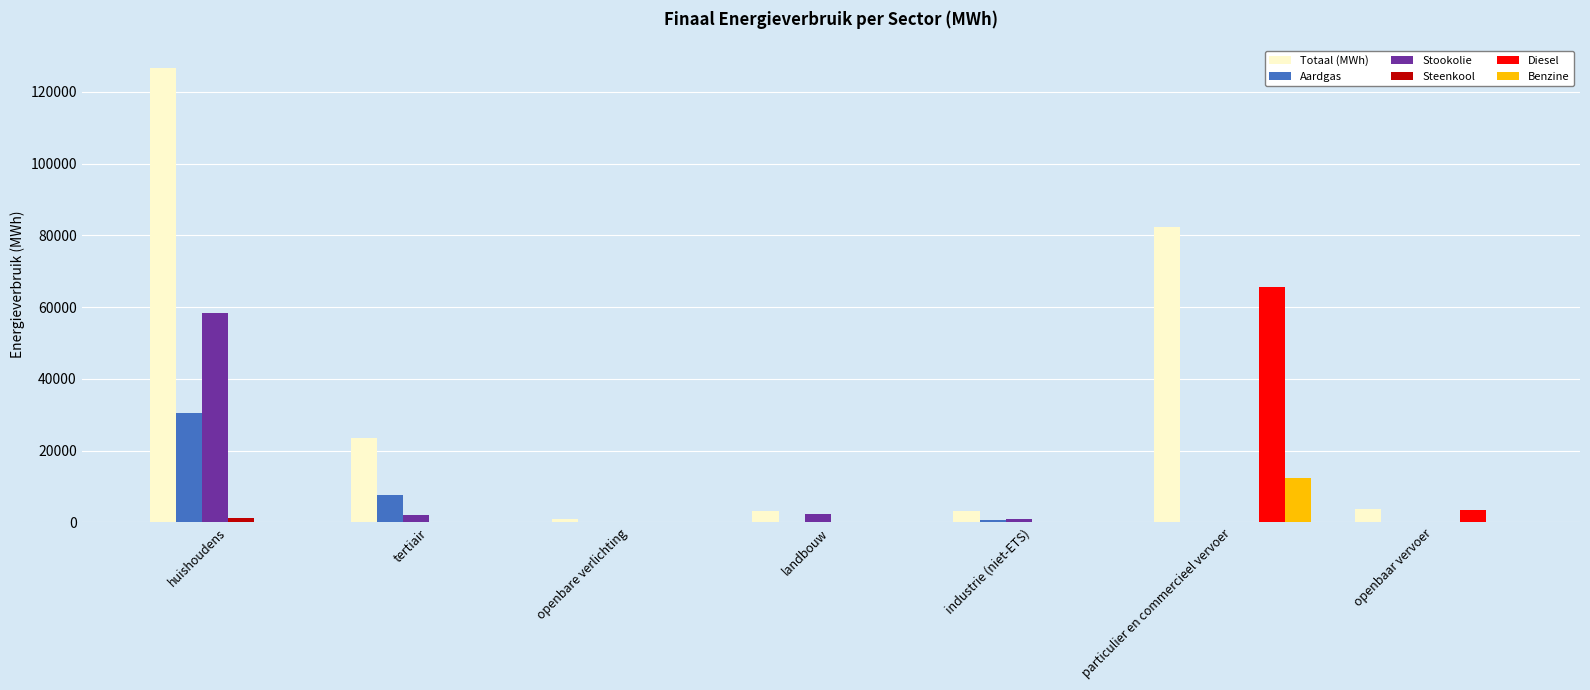

Which series changed the most between tertiair and landbouw?

Totaal (MWh)